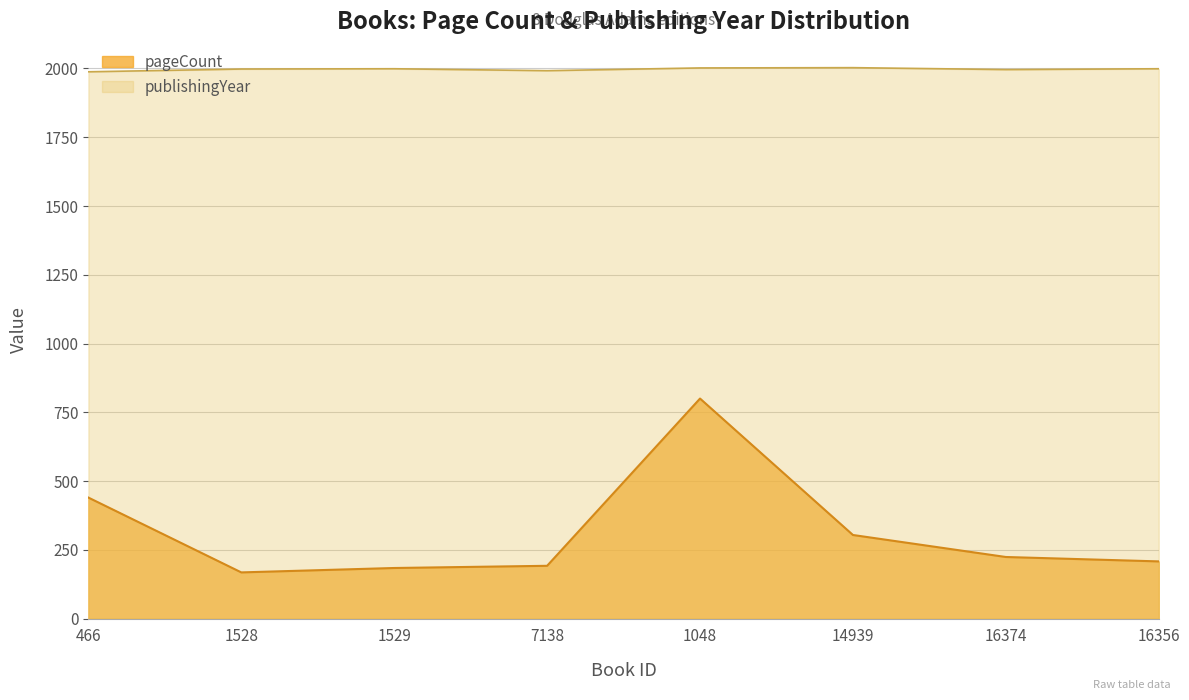

At which category is the sum across all series the highest?

1048